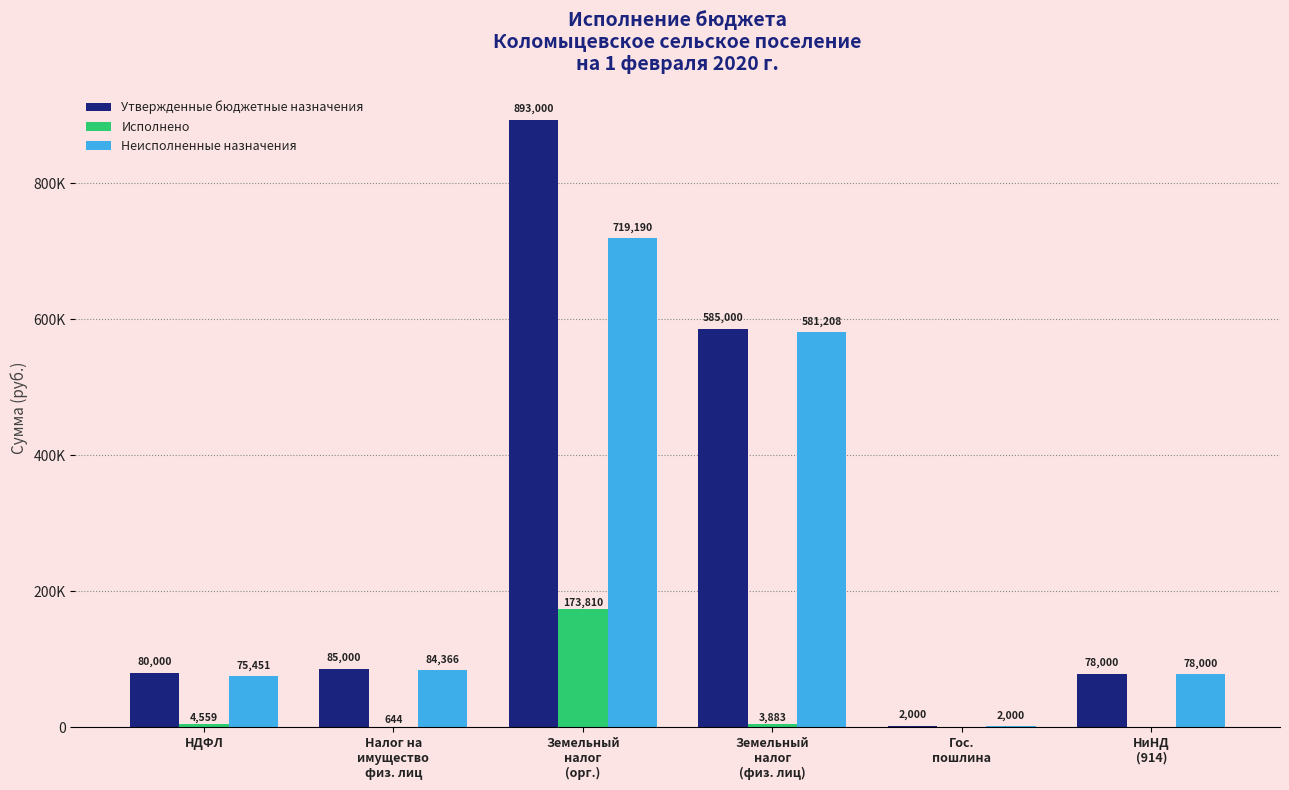

Reading left to right, what are all the values shown in this chart?

Утвержденные бюджетные назначения: 80000.0	85000.0	893000.0	585000.0	2000.0	78000.0
Исполнено: 4558.8	644.3	173810.0	3883.0	0.0	0.0
Неисполненные назначения: 75450.7	84366.0	719190.0	581207.9	2000.0	78000.0